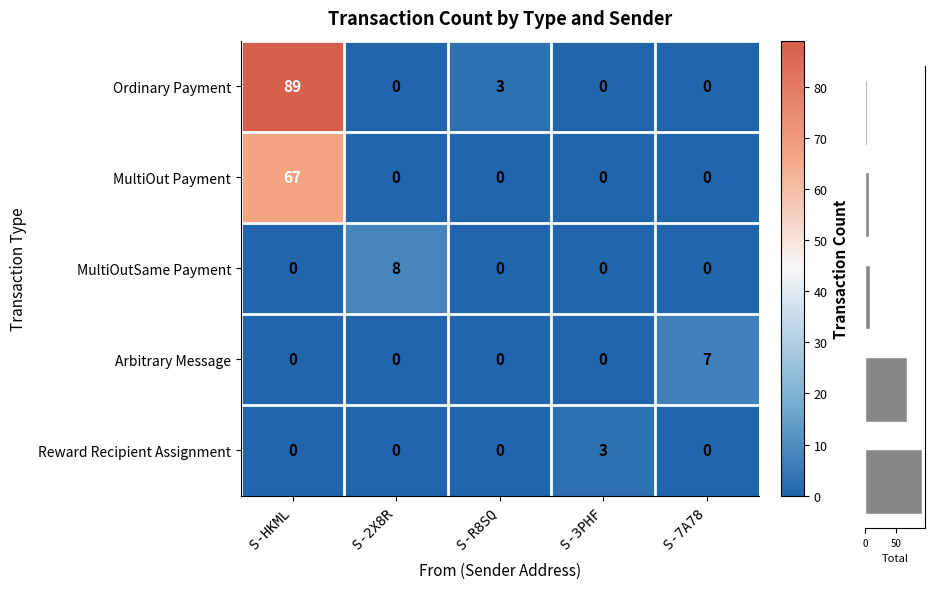

What is the difference between the maximum and minimum values in the Ordinary Payment series?

89